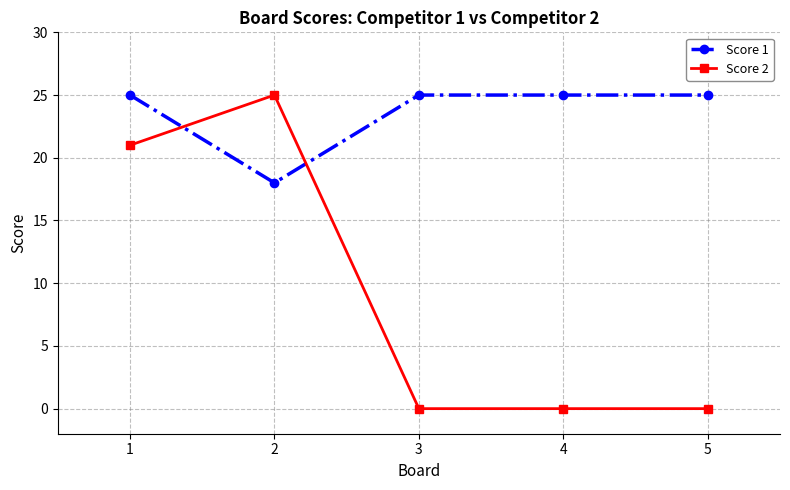

Where is the first local maximum for Score 2?

2